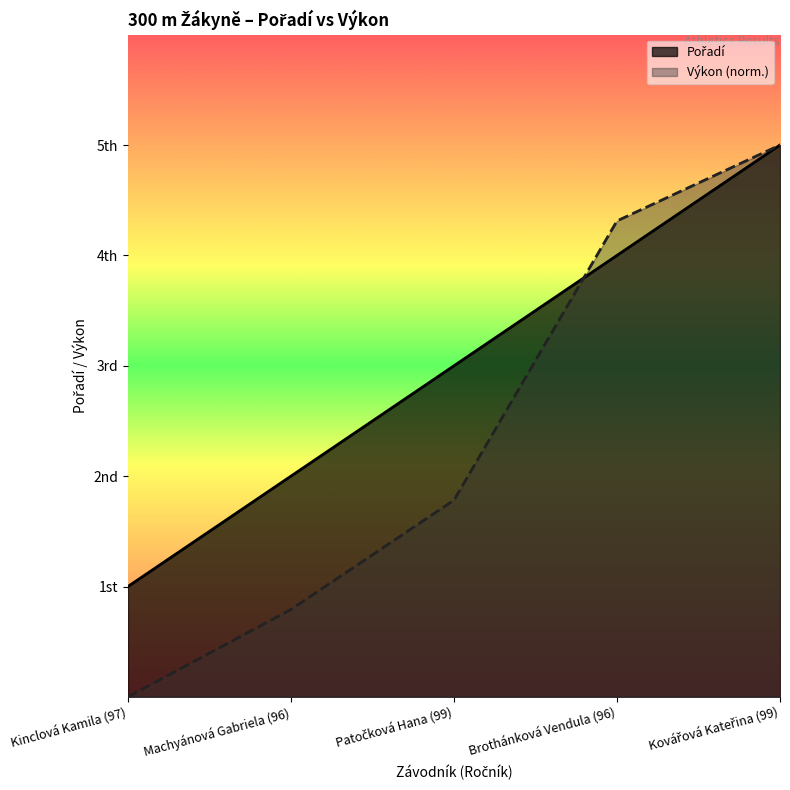

Reading left to right, what are all the values shown in this chart?

Kinclová Kamila (97)=1	Machyánová Gabriela (96)=2	Patočková Hana (99)=3	Brothánková Vendula (96)=4	Kovářová Kateřina (99)=5